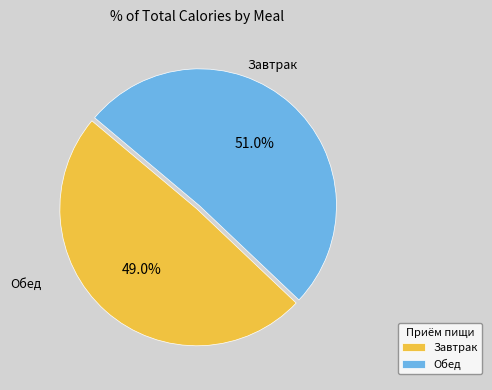

Is there a majority slice in this chart?

Yes